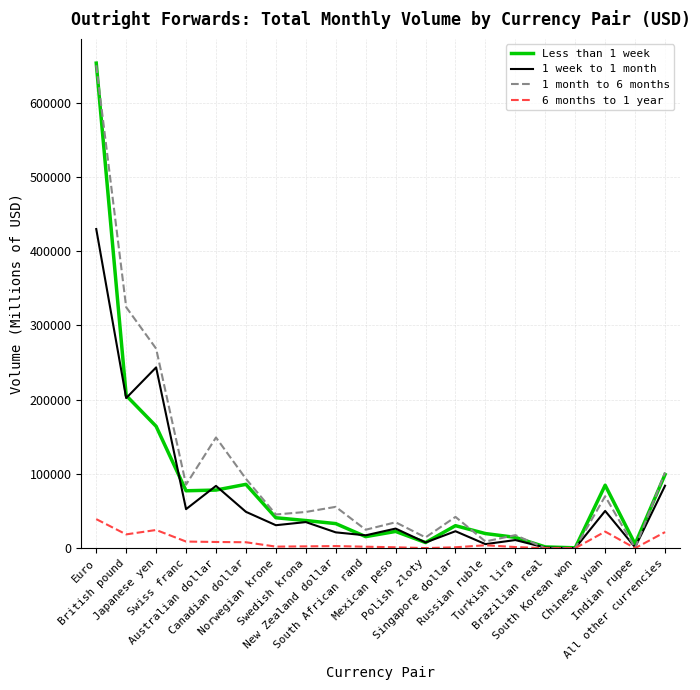

Which series has the largest range (max minus min)?

Less than 1 week